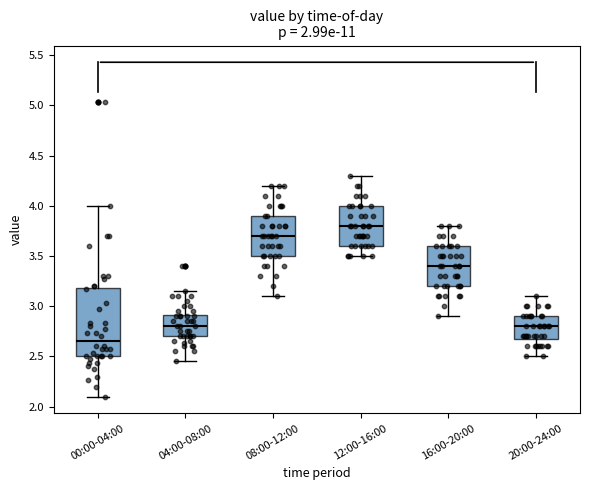

Reading left to right, read every box against the y-axis: the position of its median line, the range the box covers, and the ends of its whiskers. The values are not printed on the chart, so give them approximately, as read against the axis.

00:00-04:00: median 2.65, box 2.50 to 3.20, whiskers 2.10 to 4.00
04:00-08:00: median 2.80, box 2.70 to 2.90, whiskers 2.45 to 3.15
08:00-12:00: median 3.70, box 3.50 to 3.90, whiskers 3.10 to 4.20
12:00-16:00: median 3.80, box 3.60 to 4.00, whiskers 3.50 to 4.30
16:00-20:00: median 3.40, box 3.20 to 3.60, whiskers 2.90 to 3.80
20:00-24:00: median 2.80, box 2.70 to 2.90, whiskers 2.50 to 3.10